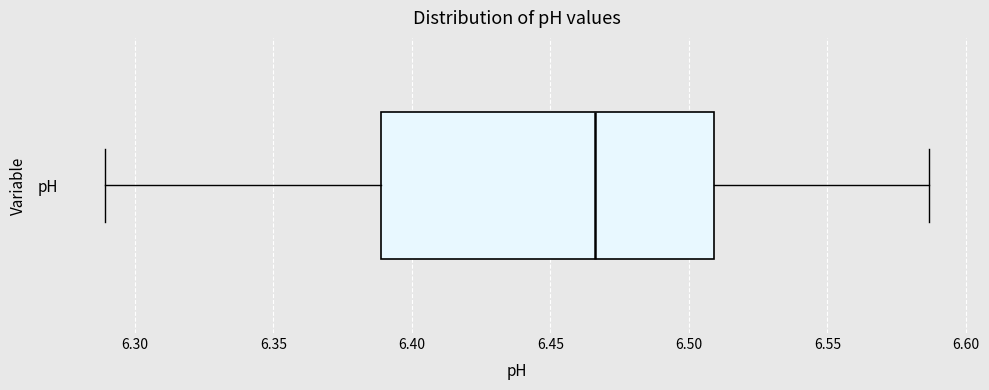

Where does the left whisker of the box for pH end on the x-axis? The values are not printed on the chart, so give them approximately, as read against the axis.

6.290